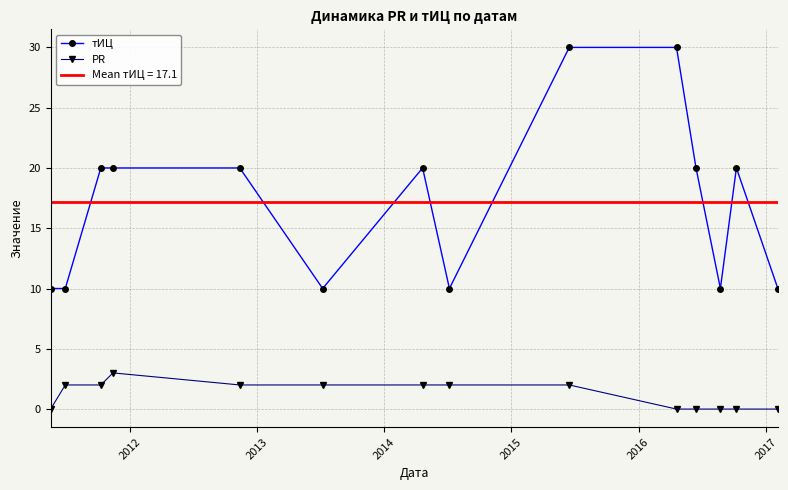

True or false: PR and тИЦ intersect in this chart.

False